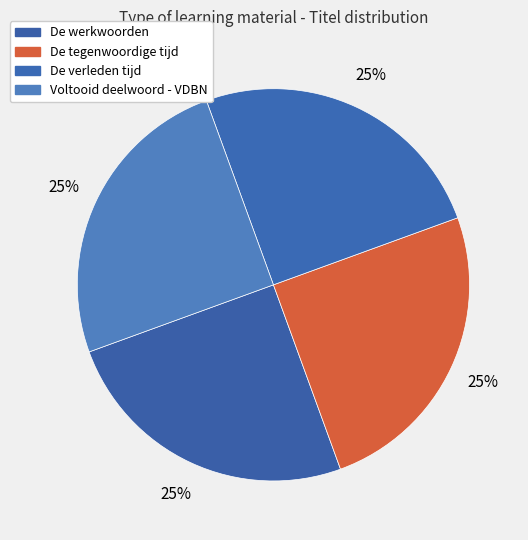

Which category has the smallest portion of the pie?

De werkwoorden